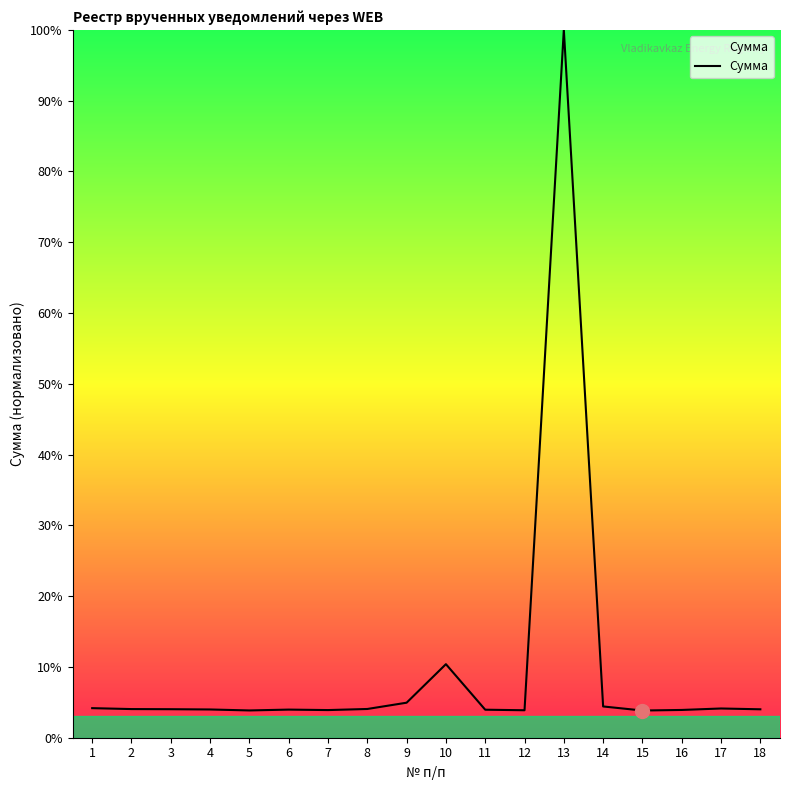

What is the change in value from 11 to 13?

+96.0